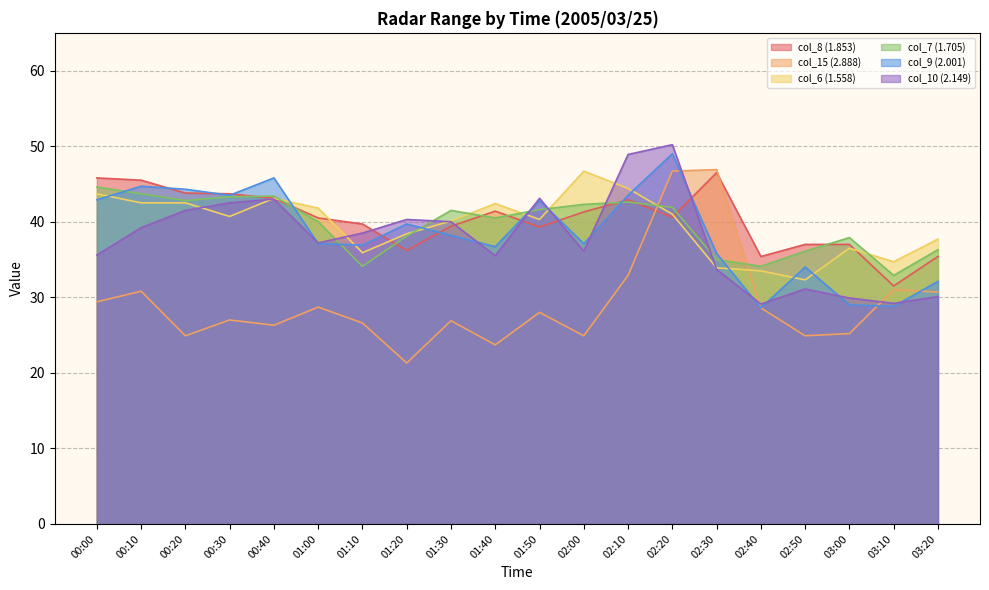

The value of col_9 (2.001) at 03:20 is 32.1. True or false?

True